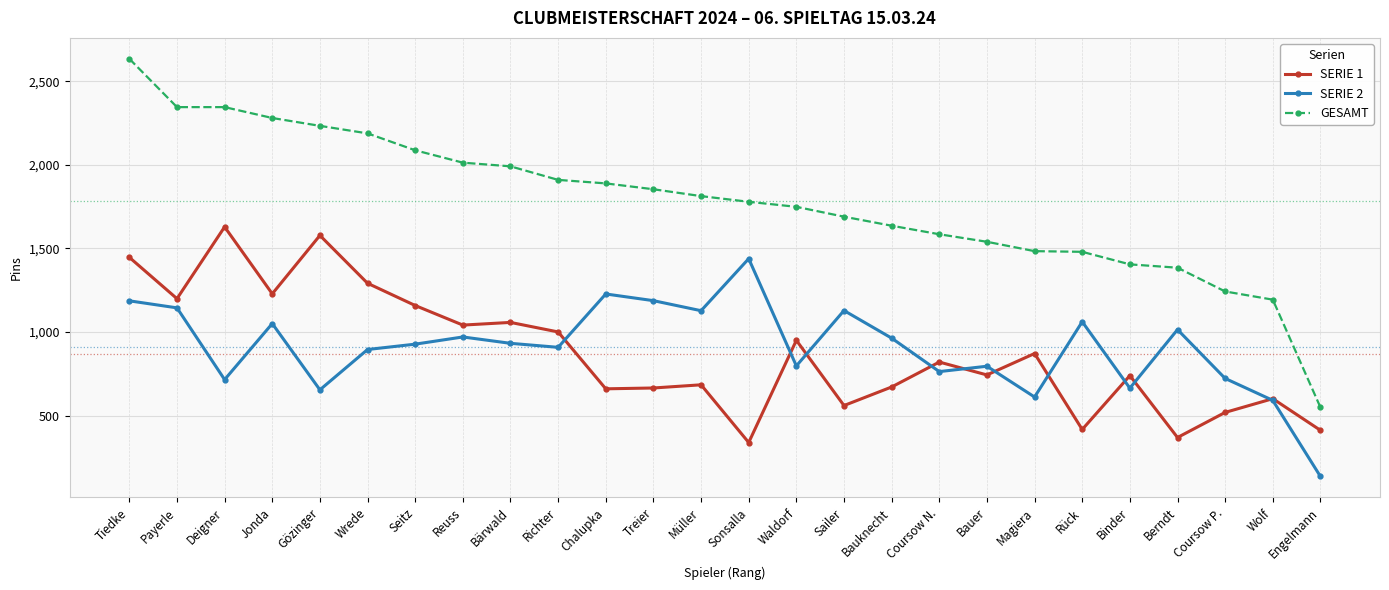

How many series are shown in this chart?

3